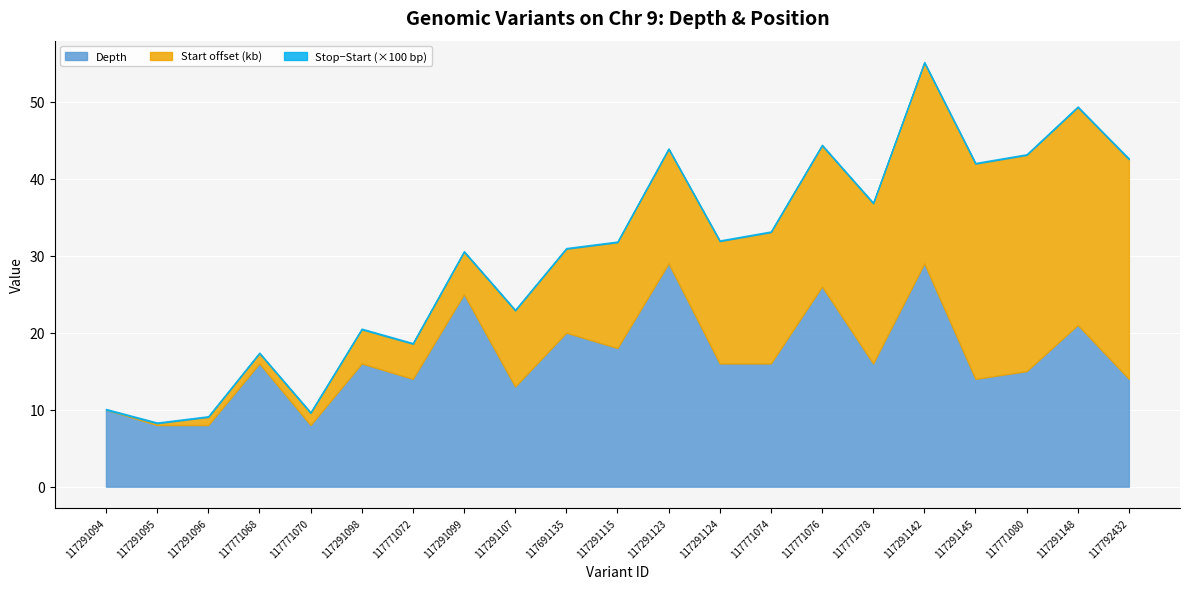

Is the value of Depth at 117771076 greater than the value of Stop (offset, kb) at 117771072?

Yes